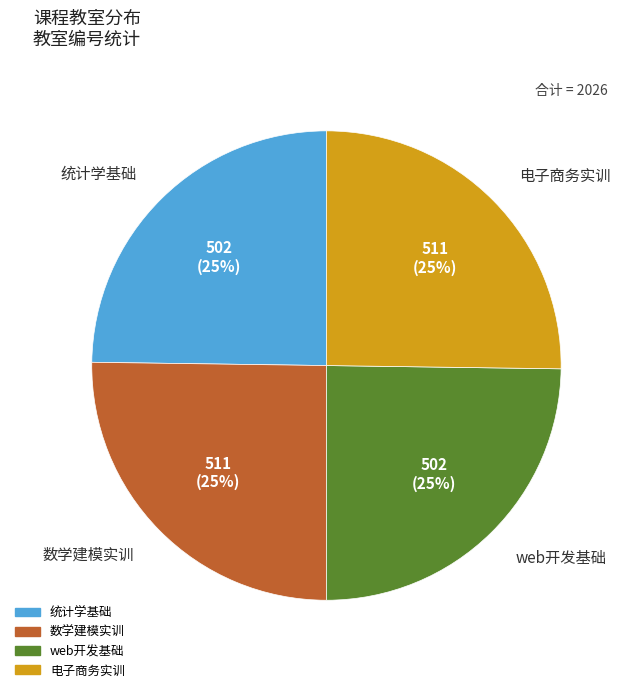

True or false: 数学建模实训 accounts for 17% of the total.

False